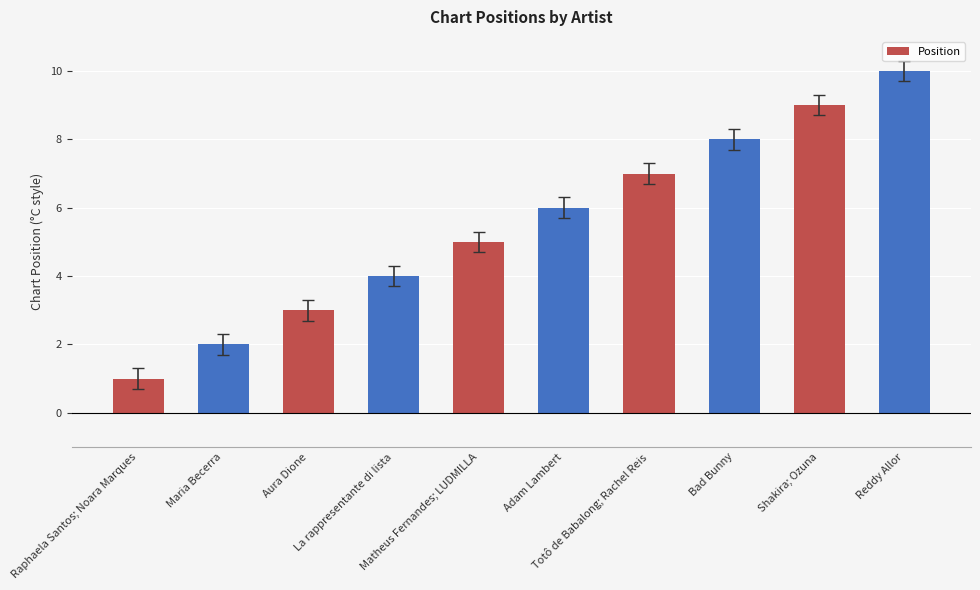

List the labels in order of value, largest first.

Reddy Allor, Shakira; Ozuna, Bad Bunny, Totô de Babalong; Rachel Reis, Adam Lambert, Matheus Fernandes; LUDMILLA, La rappresentante di lista, Aura Dione, Maria Becerra, Raphaela Santos; Noara Marques